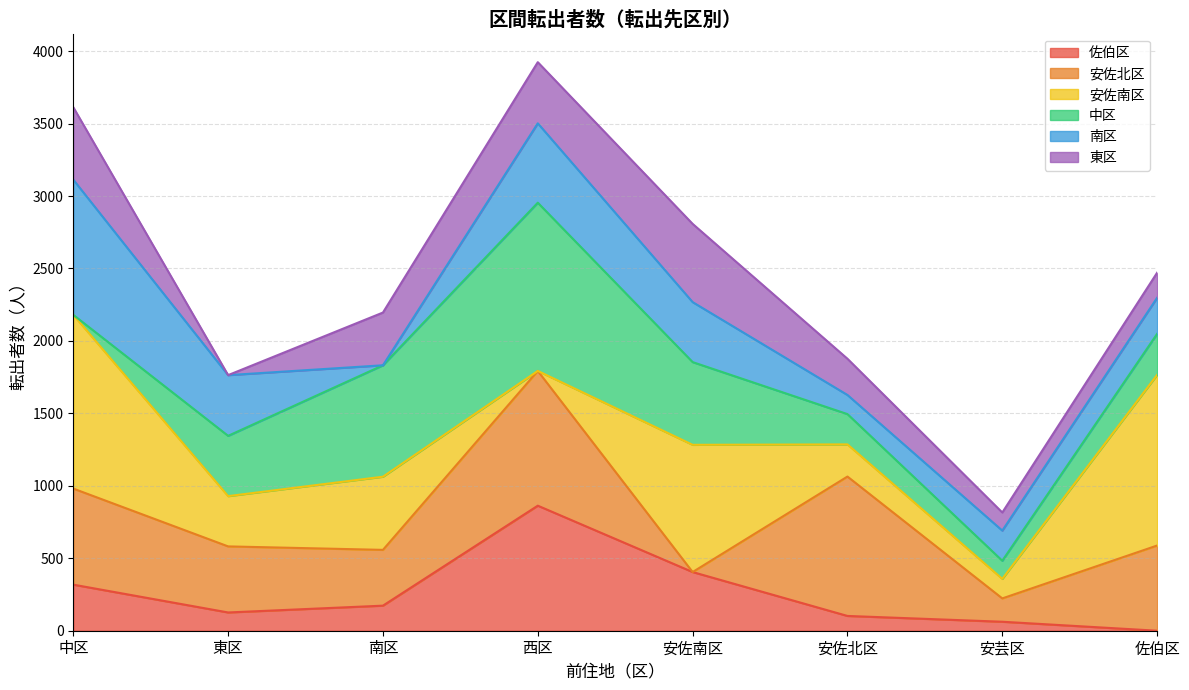

What is the total value across all series at 佐伯区?

2471